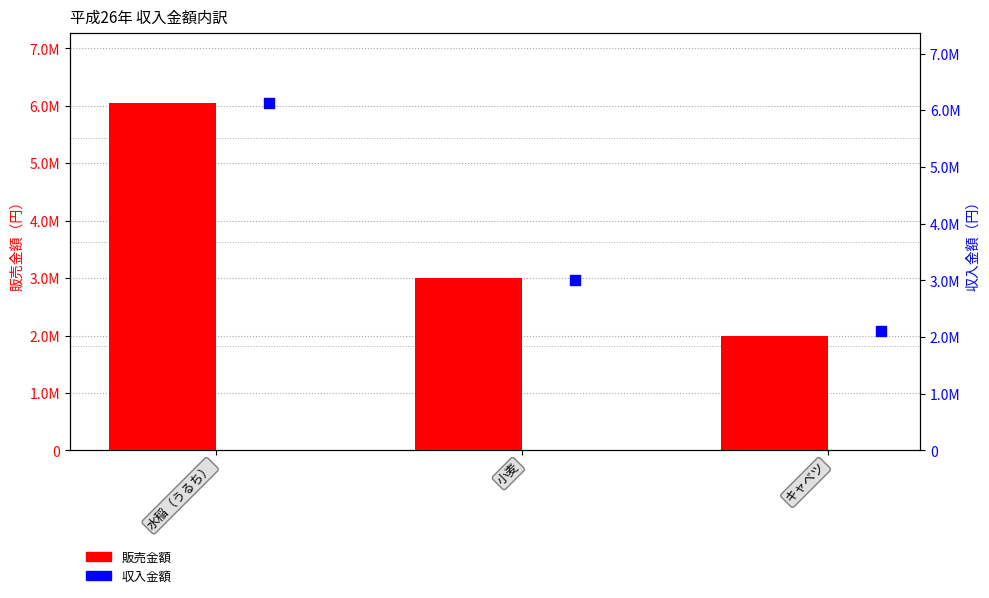

Which series contains the highest Y value?

収入金額